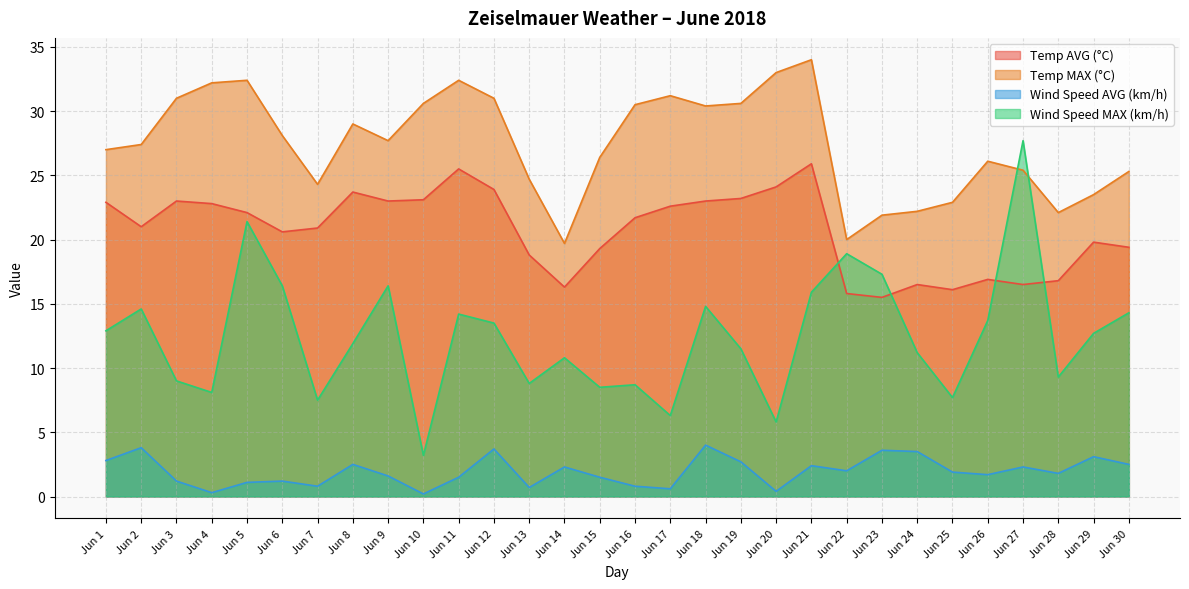

What is the sum of the Temp MAX (°C) values at Jun 29 and Jun 10?

54.1